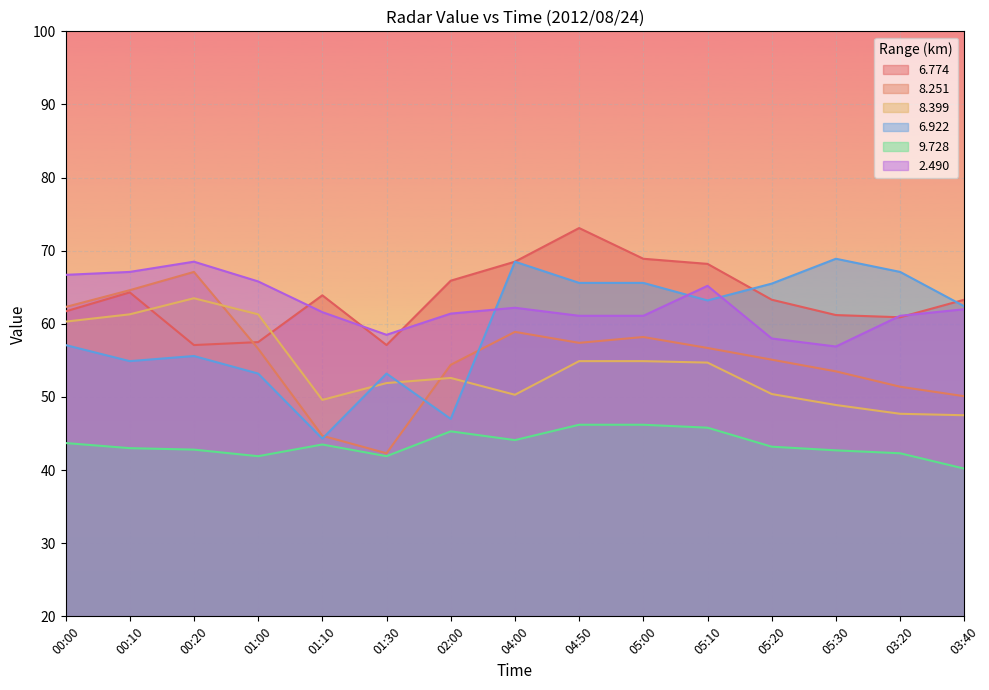

Reading left to right, transcribe all the data shown in this chart.

  6.774: 00:00=61.7	00:10=64.3	00:20=57.1	01:00=57.5	01:10=63.9	01:30=57.1	02:00=65.9	04:00=68.5	04:50=73.1	05:00=68.9	05:10=68.2	05:20=63.3	05:30=61.2	03:20=60.9	03:40=63.3
  8.251: 00:00=62.3	00:10=64.6	00:20=67.1	01:00=56.6	01:10=44.7	01:30=42.3	02:00=54.4	04:00=58.9	04:50=57.4	05:00=58.2	05:10=56.7	05:20=55.1	05:30=53.5	03:20=51.4	03:40=50.1
  8.399: 00:00=60.3	00:10=61.3	00:20=63.5	01:00=61.3	01:10=49.6	01:30=51.9	02:00=52.6	04:00=50.3	04:50=54.9	05:00=54.9	05:10=54.7	05:20=50.4	05:30=48.9	03:20=47.7	03:40=47.5
  6.922: 00:00=57.1	00:10=54.9	00:20=55.6	01:00=53.2	01:10=44.3	01:30=53.2	02:00=47.0	04:00=68.5	04:50=65.6	05:00=65.6	05:10=63.2	05:20=65.5	05:30=68.9	03:20=67.1	03:40=62.4
  9.728: 00:00=43.7	00:10=43.0	00:20=42.8	01:00=41.9	01:10=43.5	01:30=41.9	02:00=45.3	04:00=44.1	04:50=46.2	05:00=46.2	05:10=45.8	05:20=43.2	05:30=42.7	03:20=42.3	03:40=40.2
  2.490: 00:00=66.7	00:10=67.1	00:20=68.5	01:00=65.8	01:10=61.6	01:30=58.5	02:00=61.4	04:00=62.2	04:50=61.1	05:00=61.1	05:10=65.2	05:20=58.0	05:30=56.9	03:20=61.1	03:40=62.0